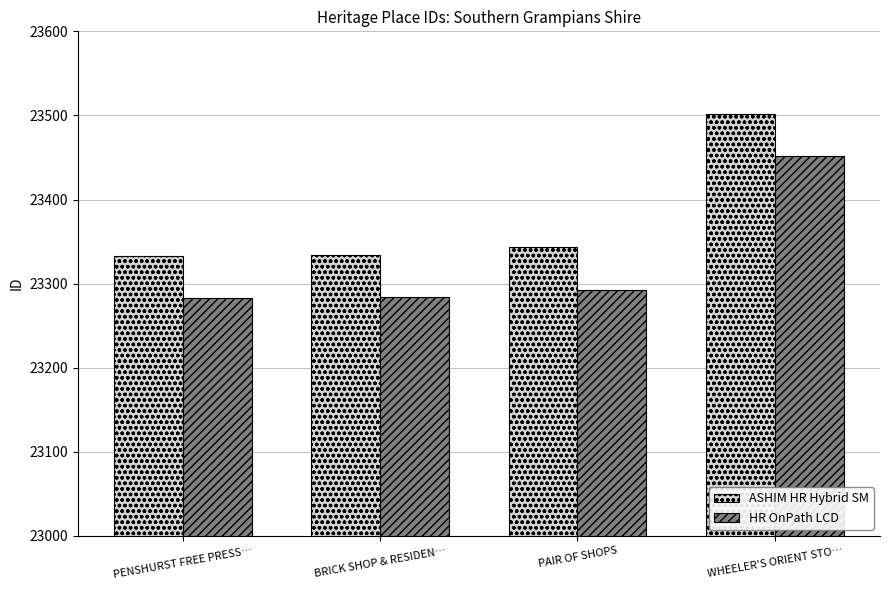

What is the spread (max minus min) of values at PENSHURST FREE PRESS…?

50